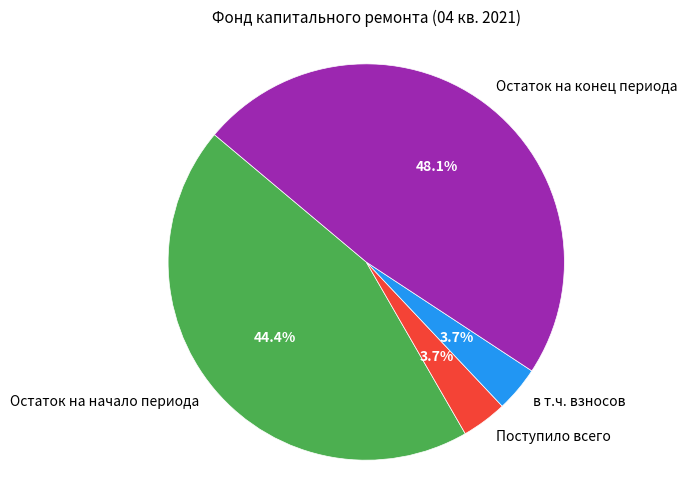

Between Остаток на конец периода and Поступило всего, which is larger?

Остаток на конец периода